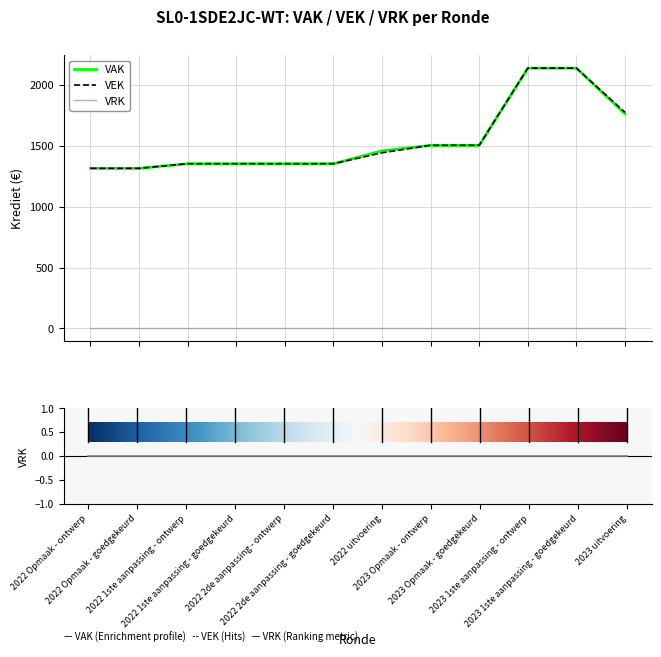

True or false: VEK and VAK intersect in this chart.

False